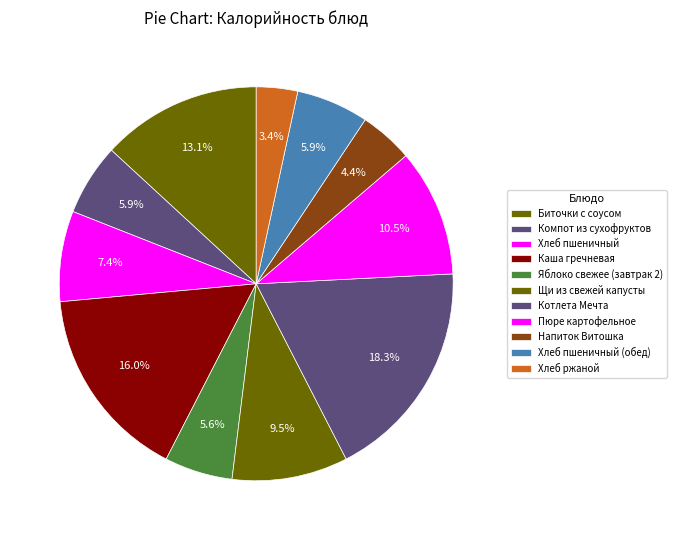

What is the change in value from Компот из сухофруктов to Щи из свежей капусты?

+61